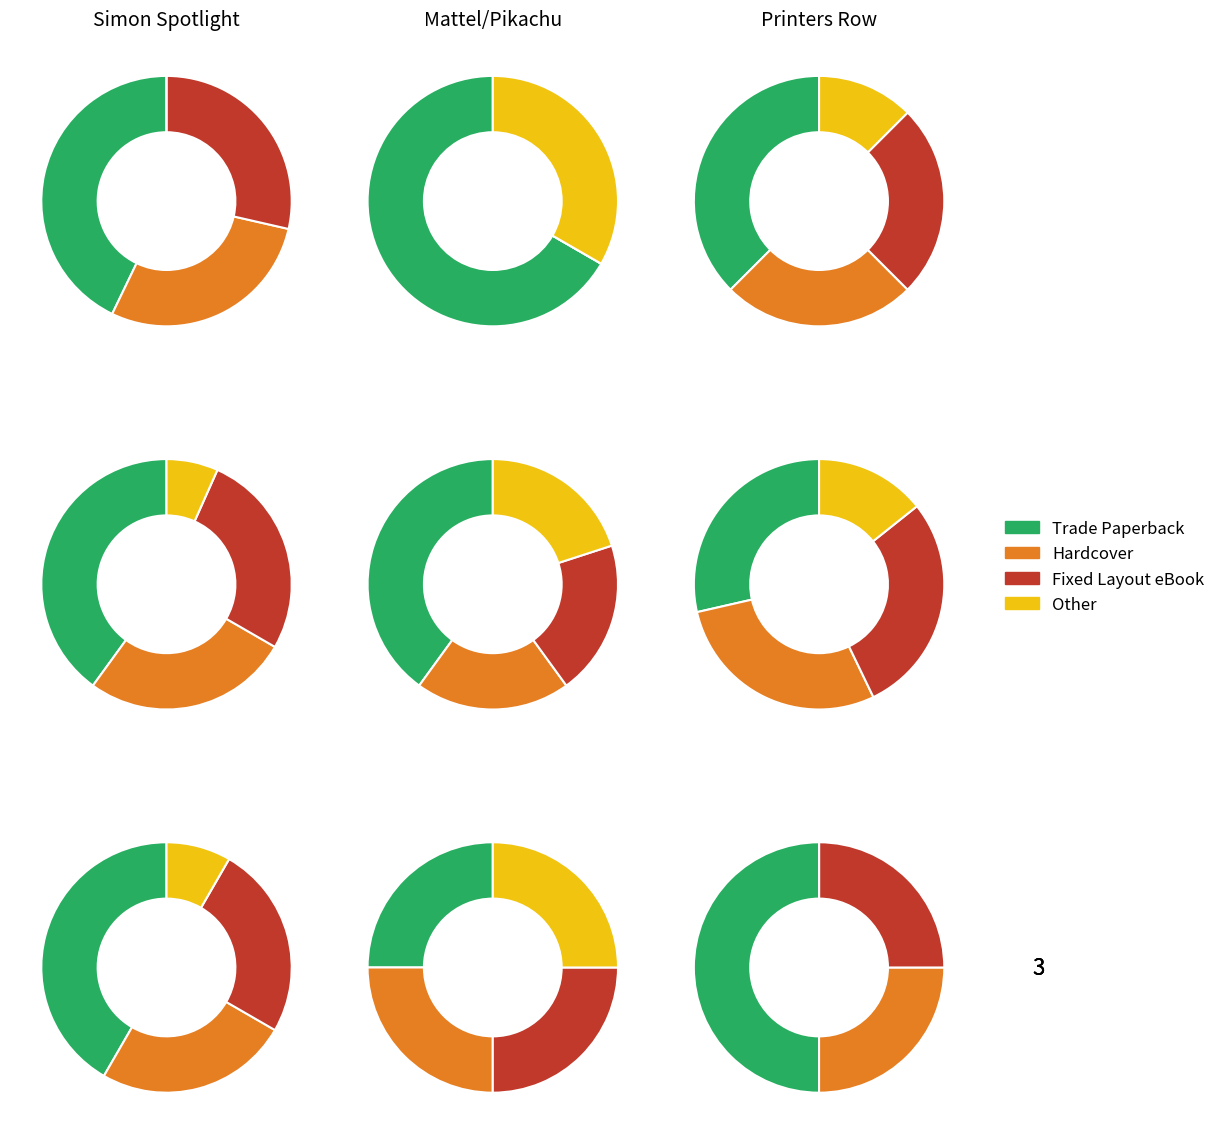

Does Other represent more than half of the total?

No